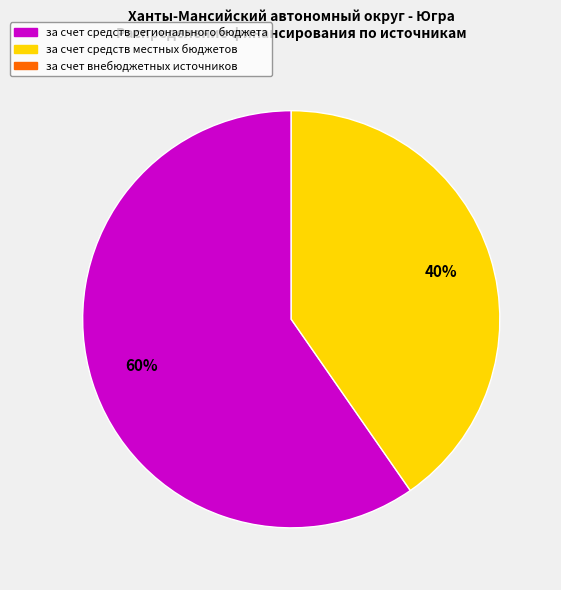

To the nearest percent, what is the average slice percentage?

50%